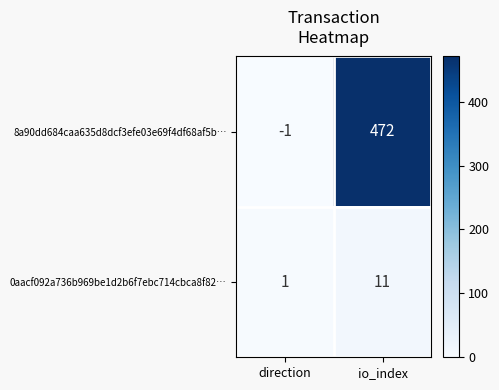

What is the greatest value displayed?

472